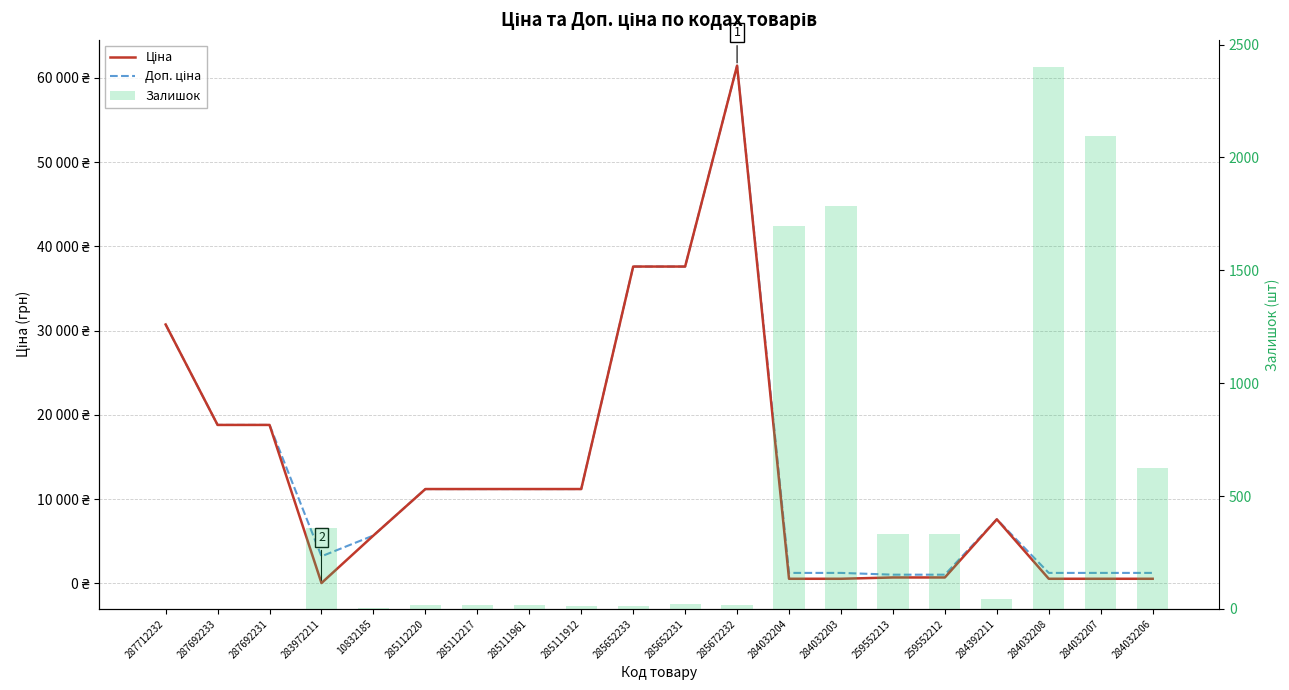

What value does the Доп. ціна series have at 284032208?

1235.4